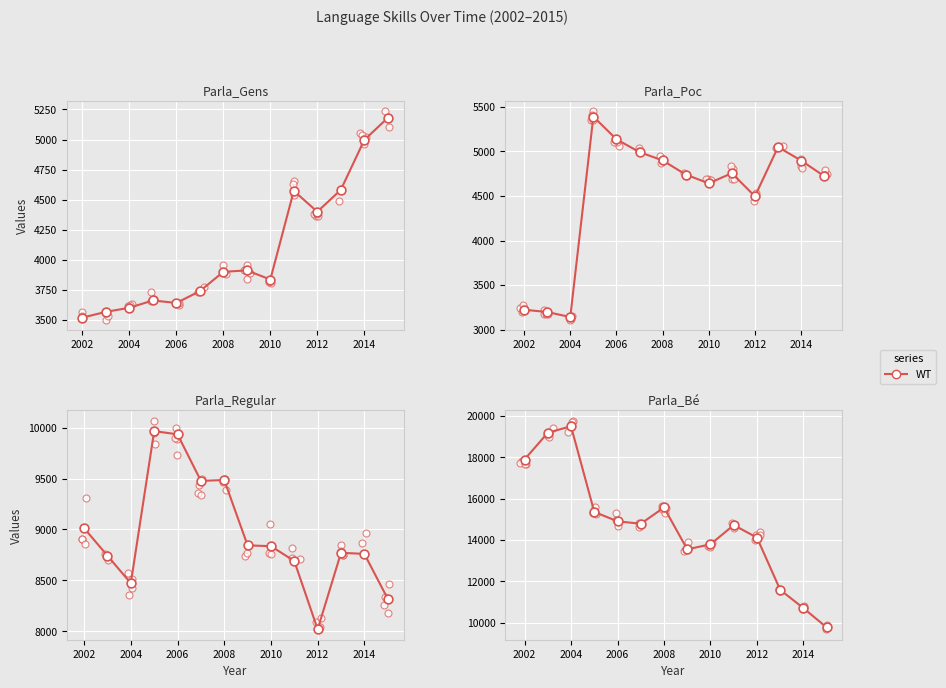

What is the change in value from 10 to 13?

-4341